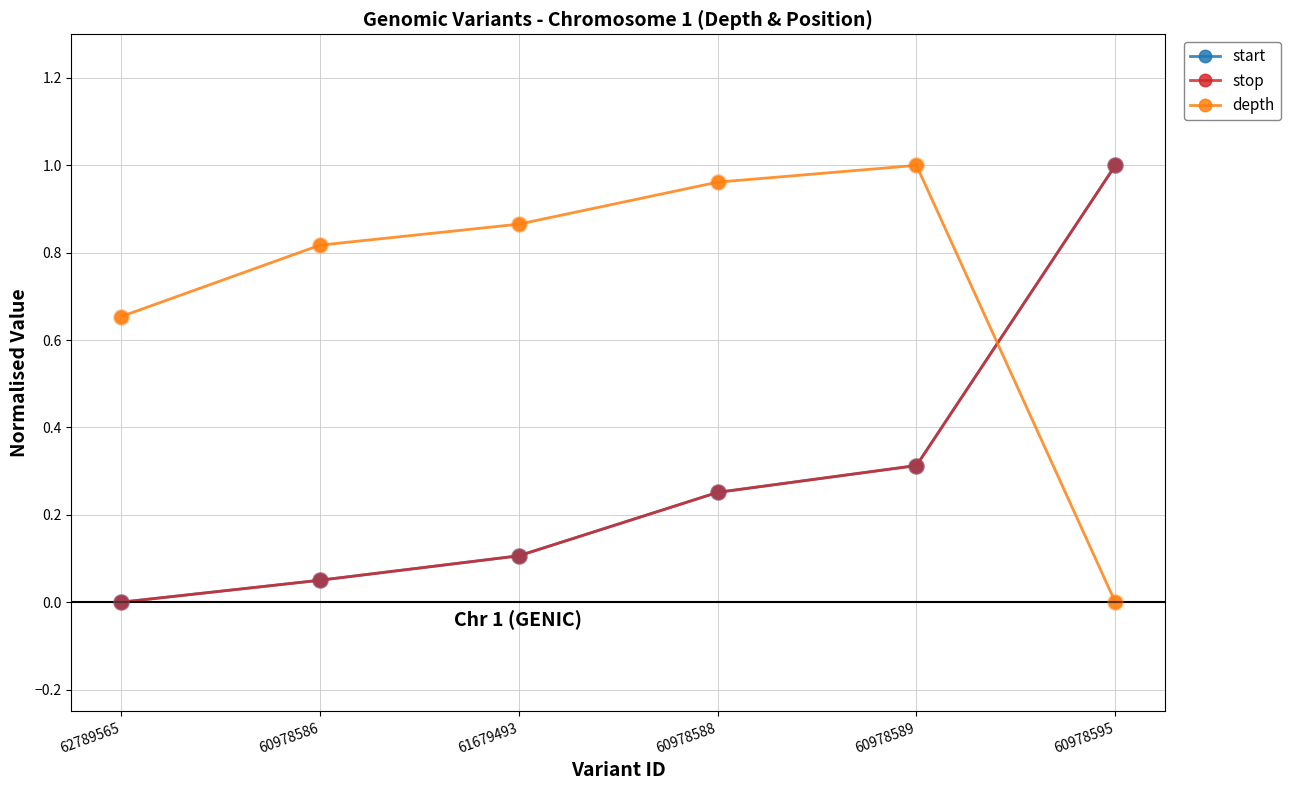

What are all the series names shown in the legend?

start, stop, depth